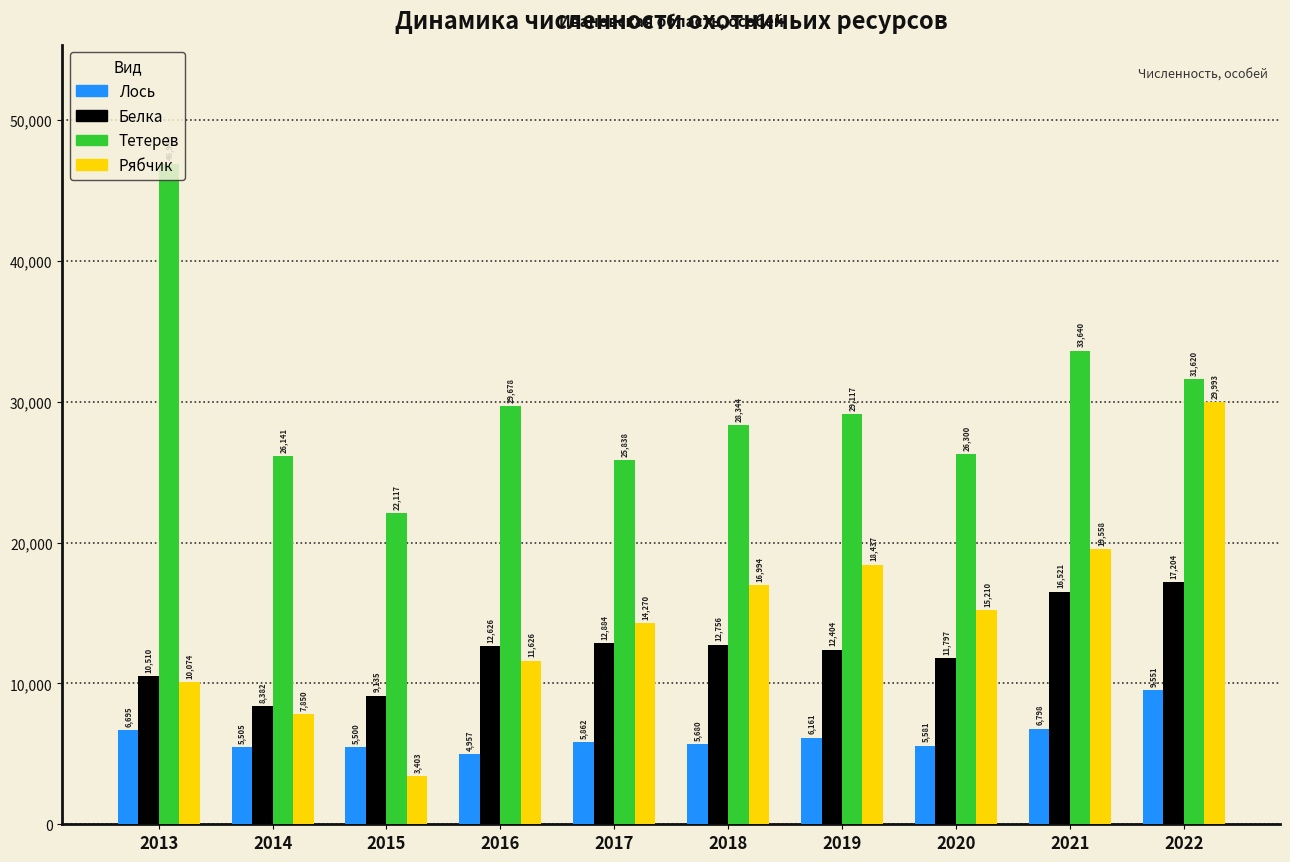

Where is Белка nearest to the value 12793?

2018